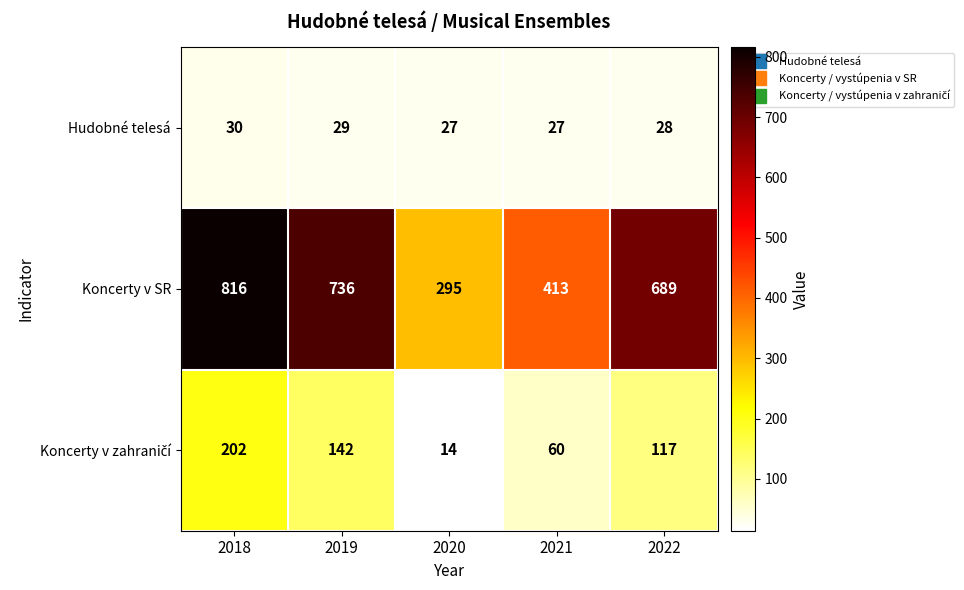

Which series has the largest total across all categories?

Koncerty v SR